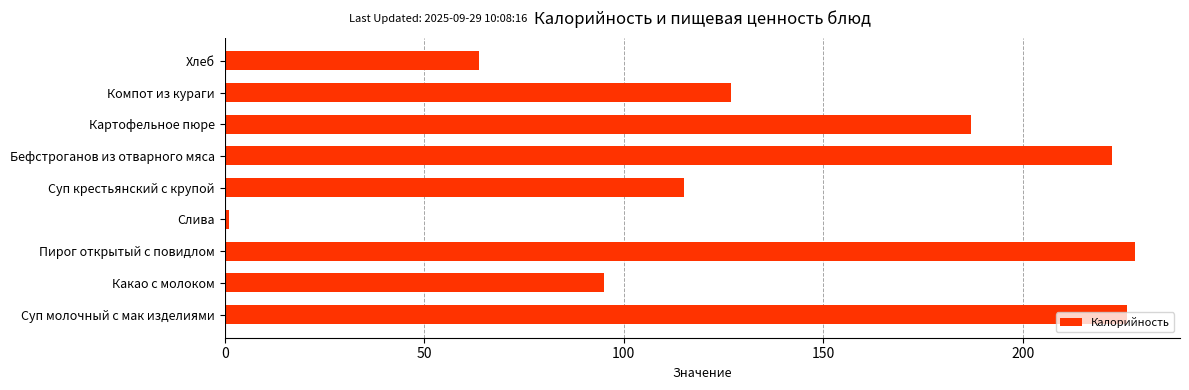

What is the difference between the maximum and minimum values?

227.0